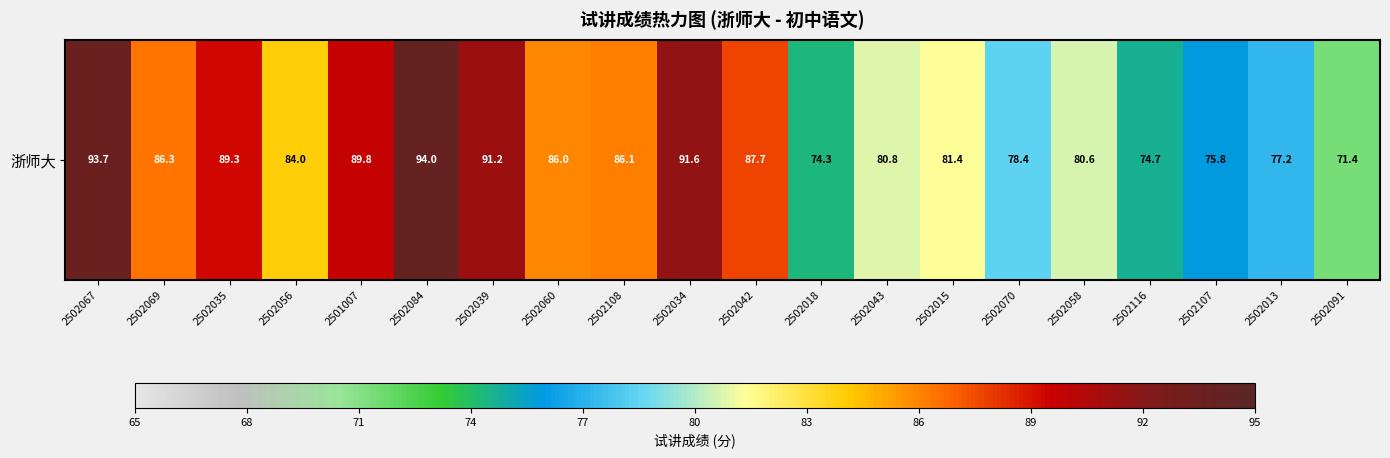

What is the average value?

83.7